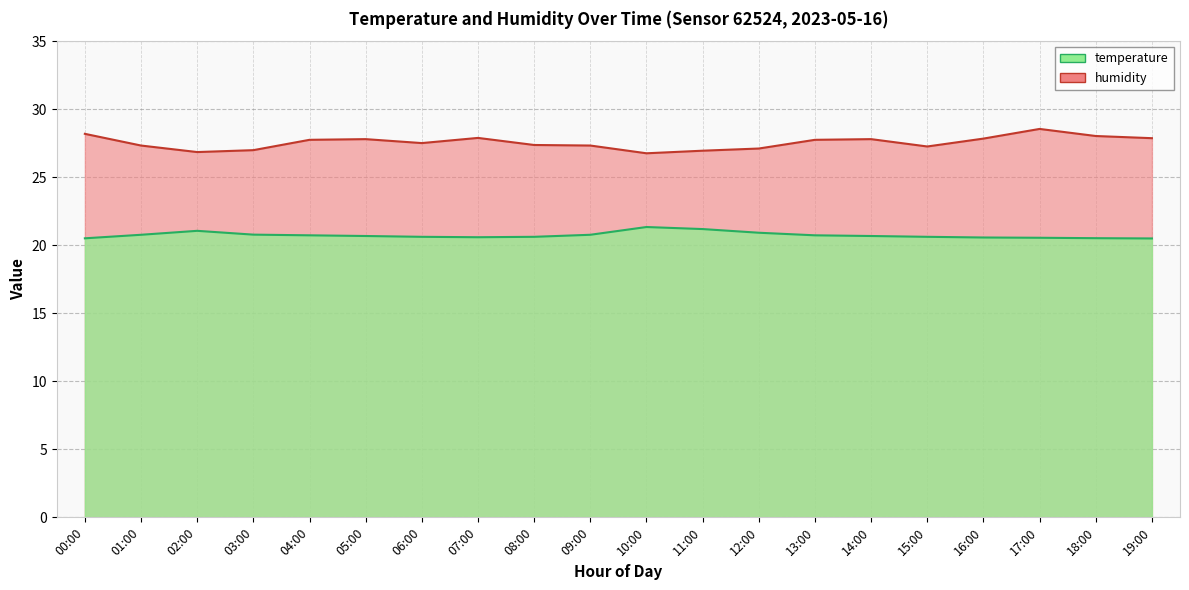

At which label is humidity closest to 27?

03:00